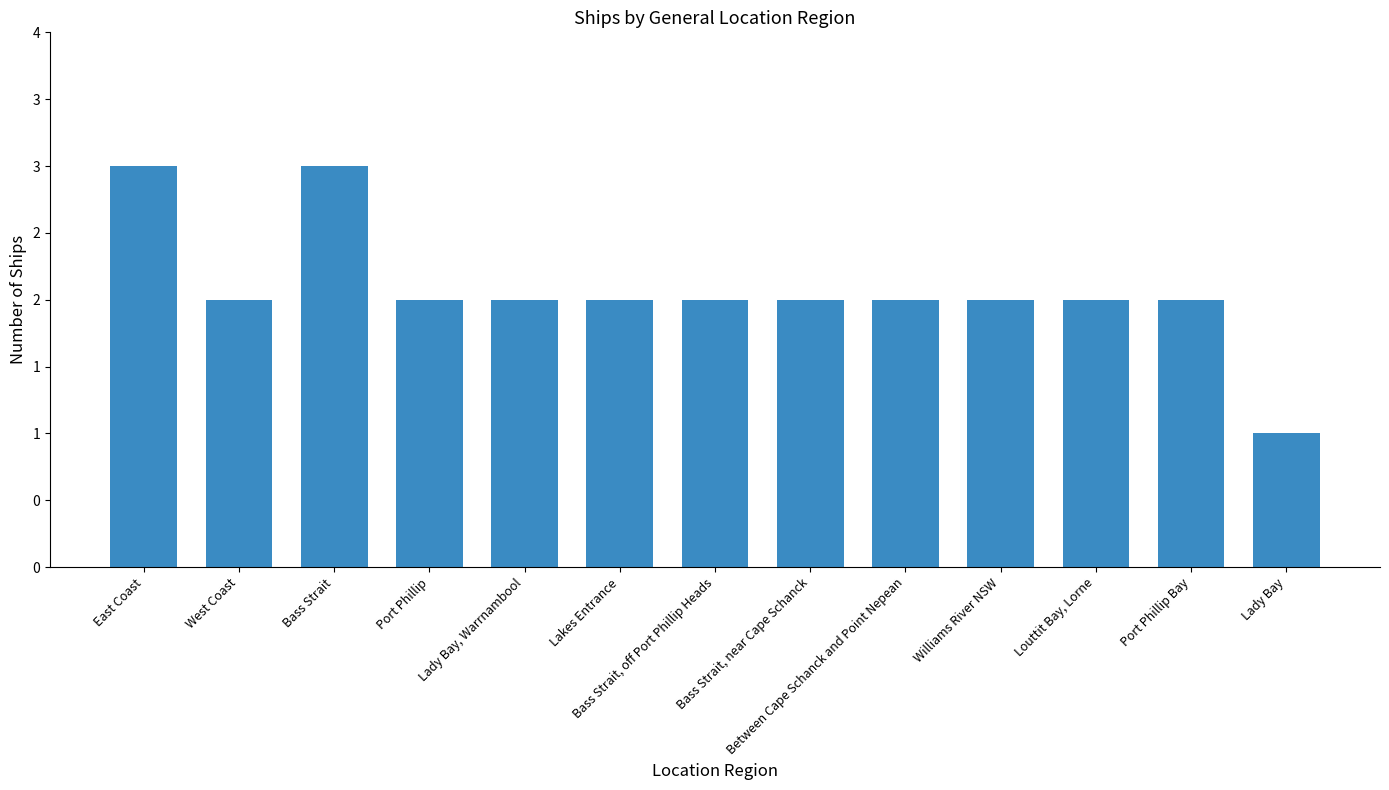

Does the chart contain any negative values?

No